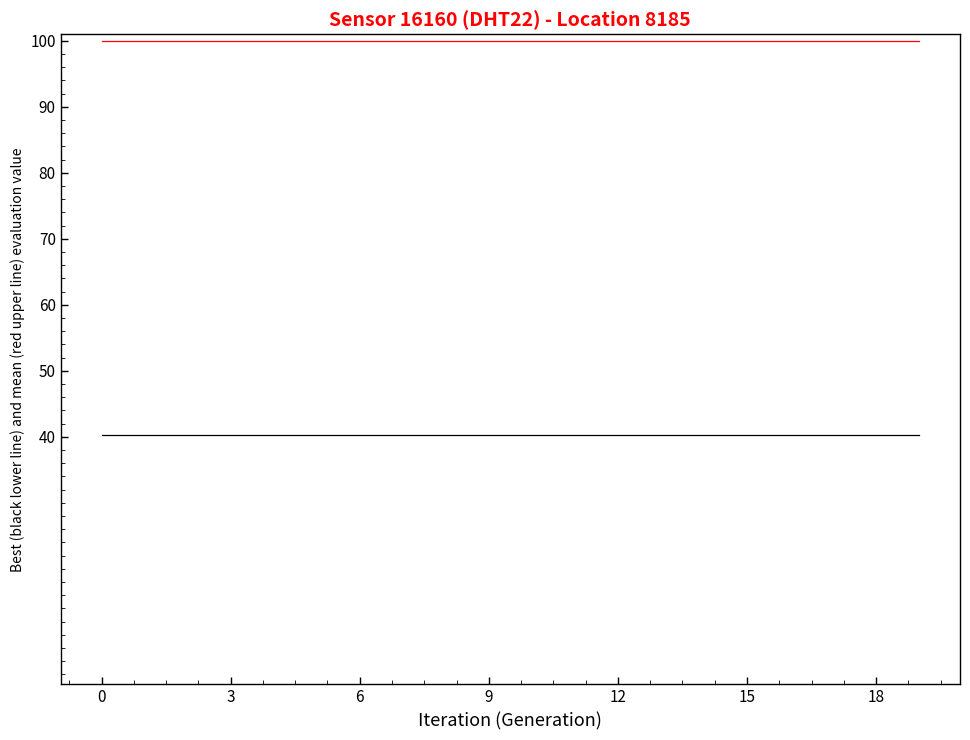

What is the smallest value displayed?

40.3